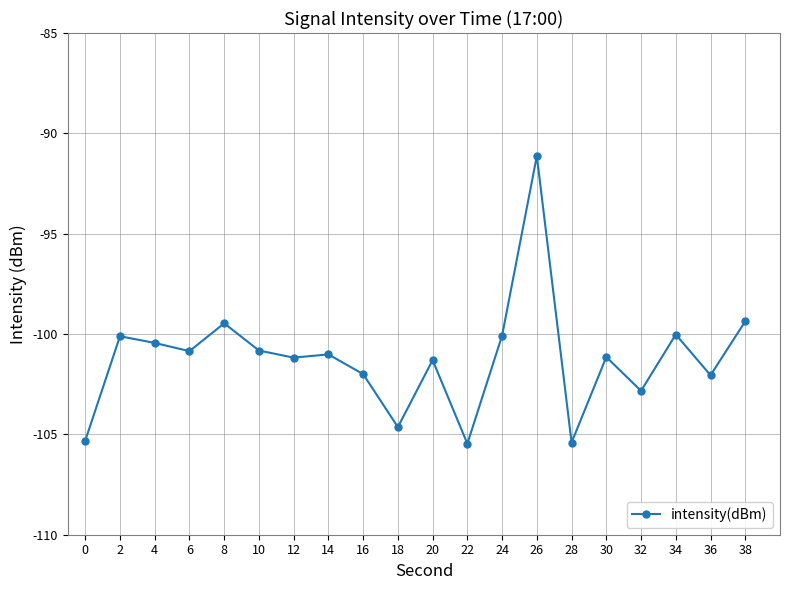

How many lines are shown in the chart?

1